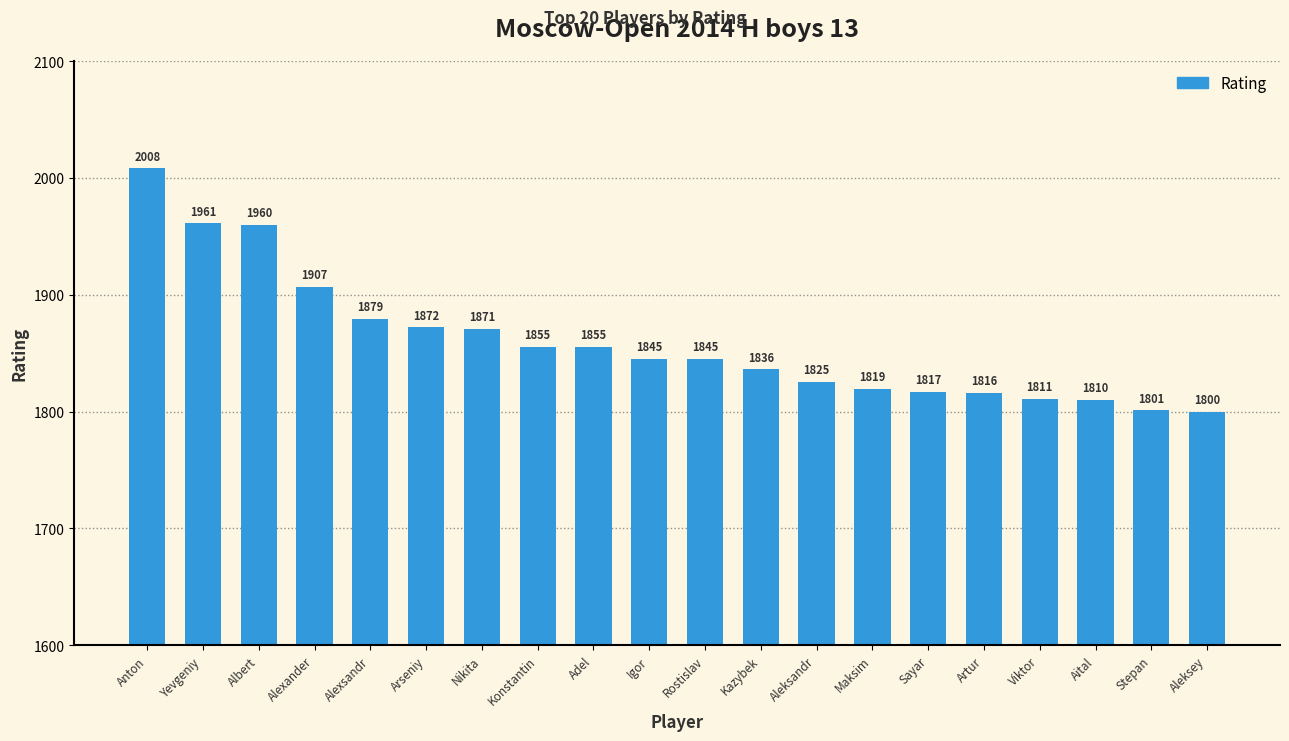

Reading left to right, transcribe all the data shown in this chart.

Anton=2008	Yevgeniy=1961	Albert=1960	Alexander=1907	Alexsandr=1879	Arseniy=1872	Nikita=1871	Konstantin=1855	Adel=1855	Igor=1845	Rostislav=1845	Kazybek=1836	Aleksandr=1825	Maksim=1819	Sayar=1817	Artur=1816	Viktor=1811	Aital=1810	Stepan=1801	Aleksey=1800